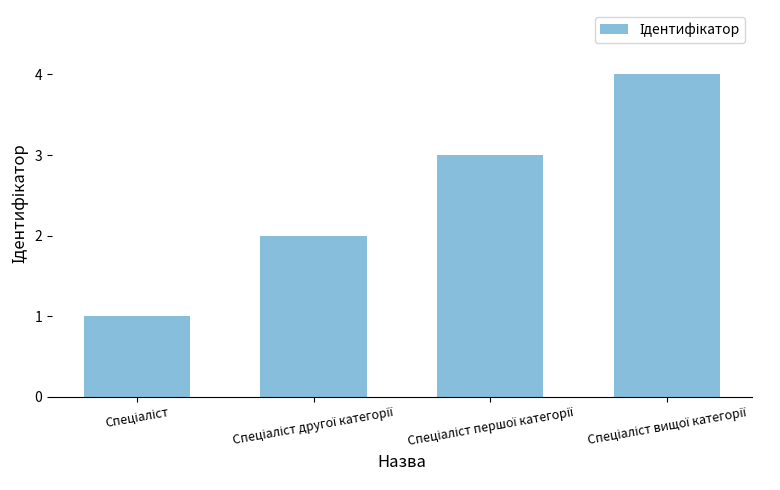

What is the sum of all values?

10